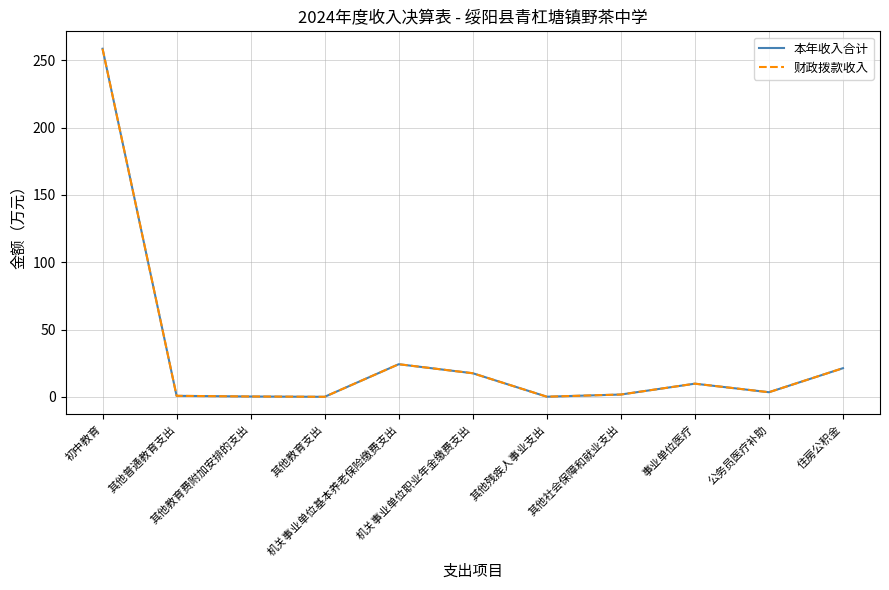

Does the chart have visible grid lines?

Yes